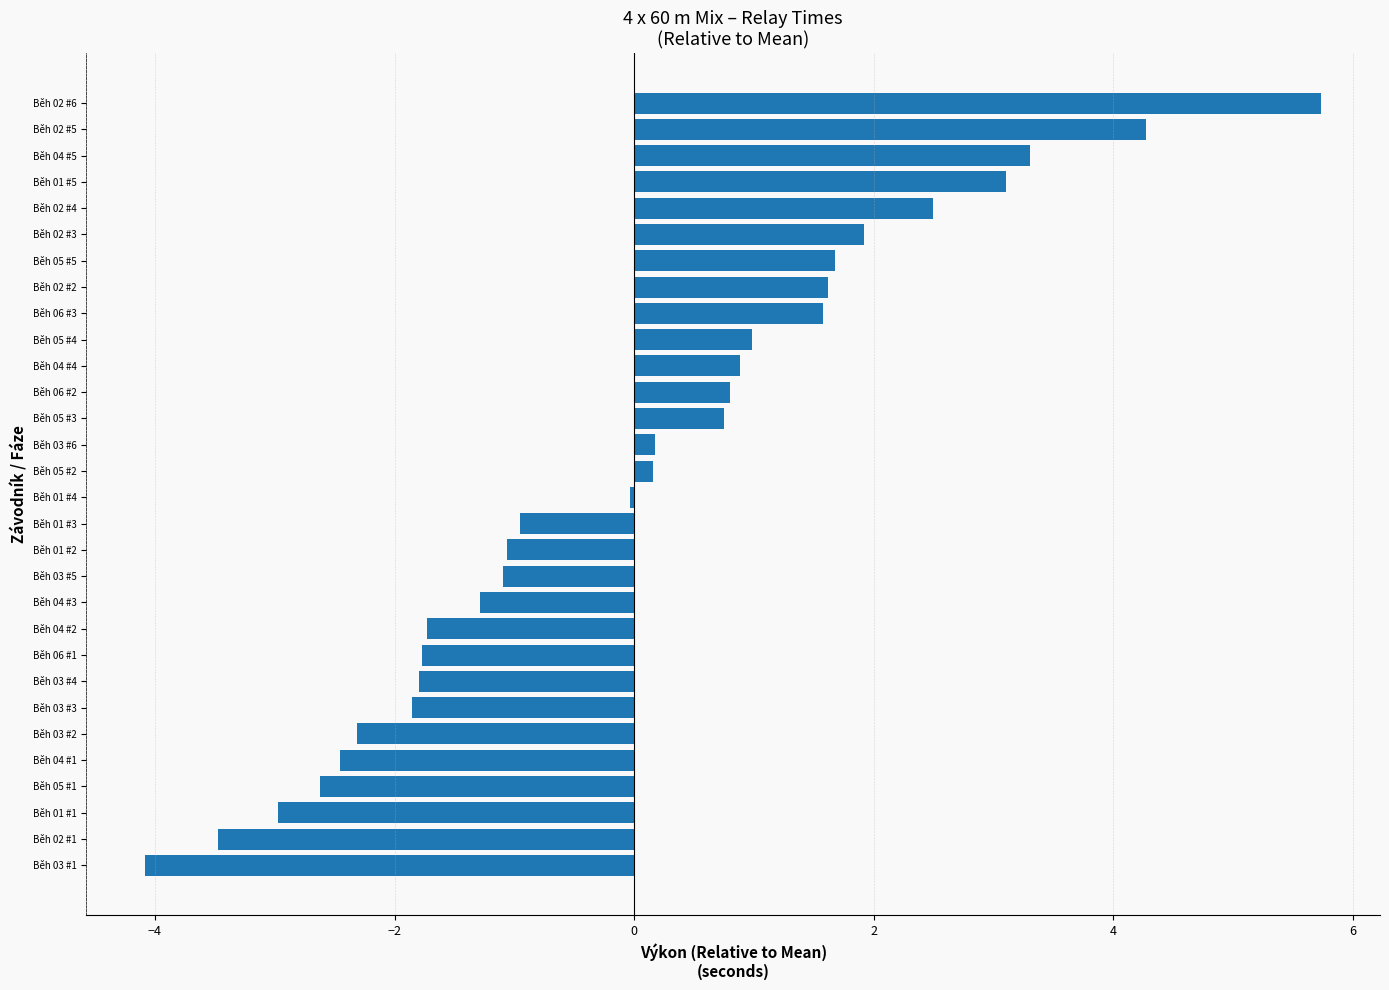

What is the maximum value shown in the chart?

5.7